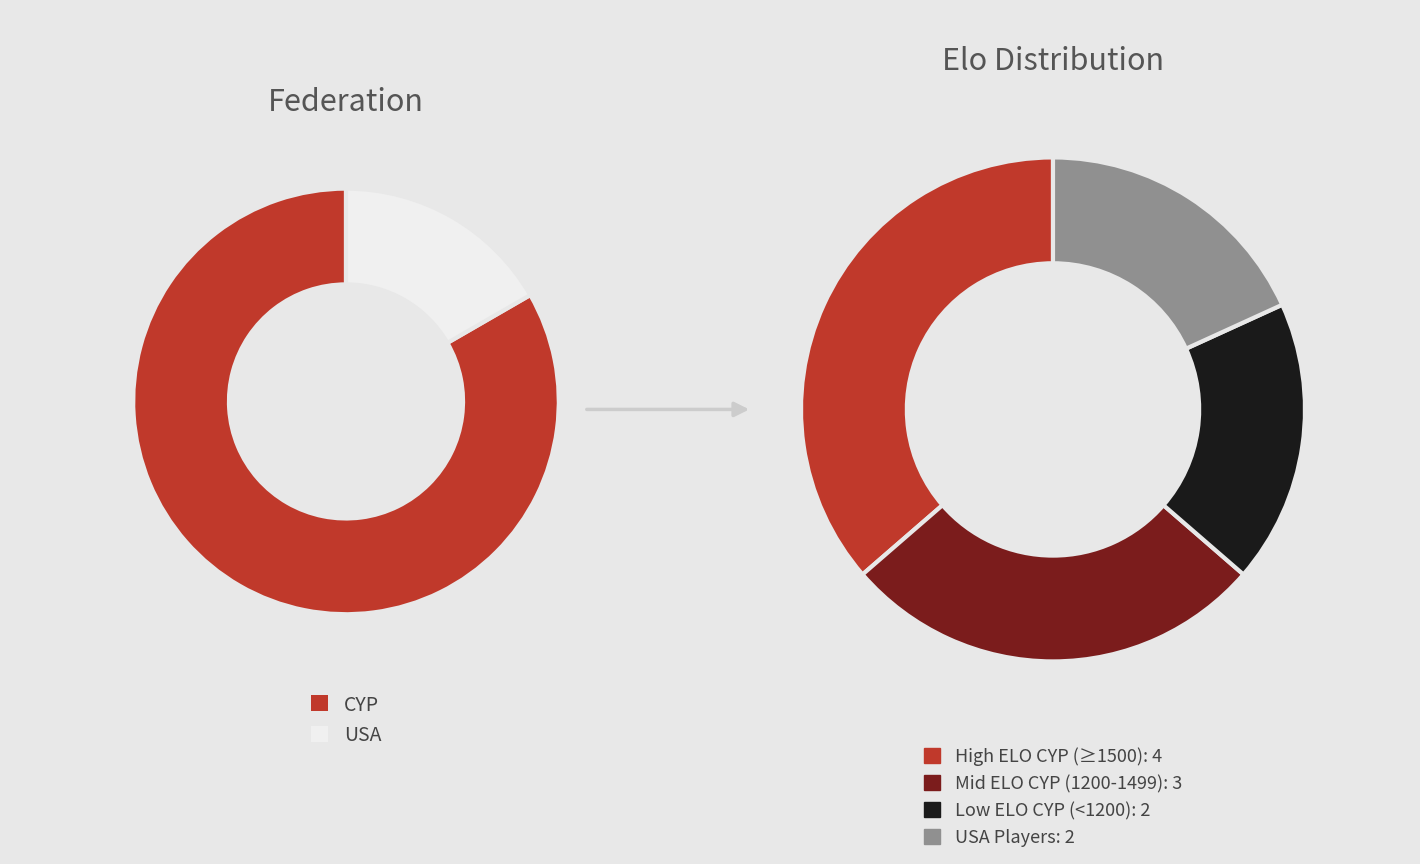

Between USA_2 and CYP, which is larger?

CYP